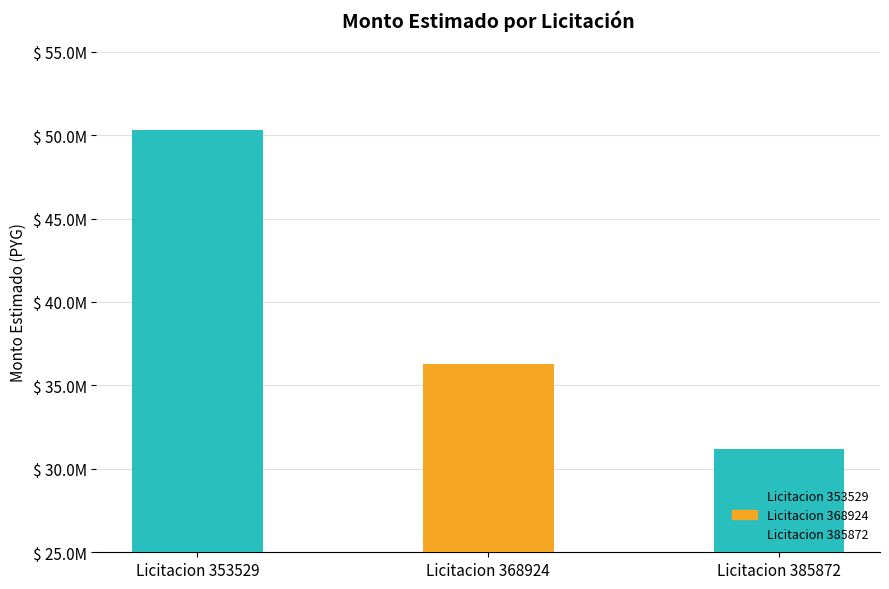

Does the chart contain stacked bars?

No